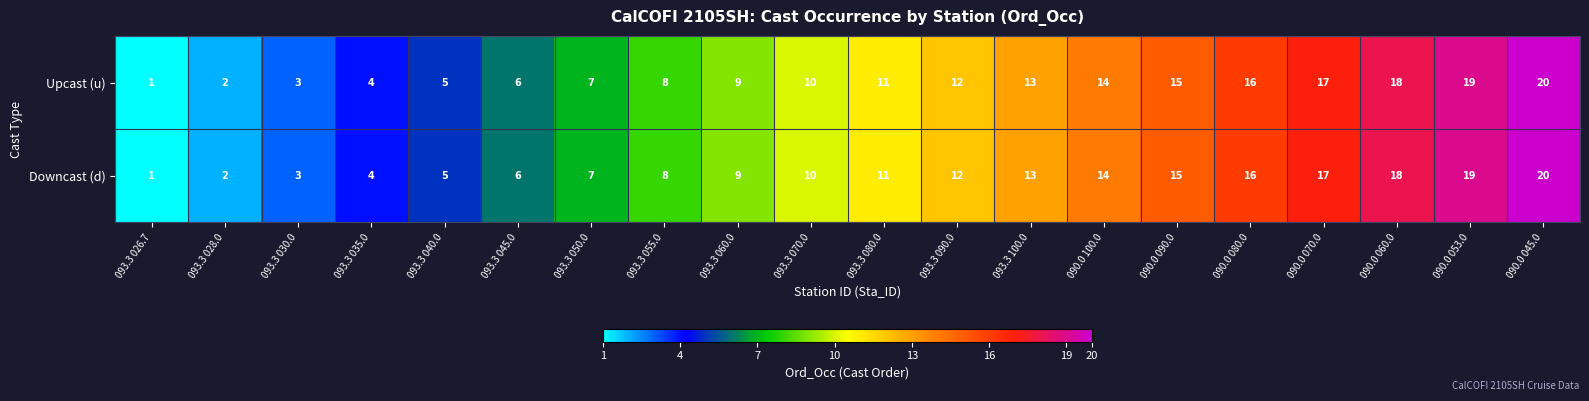

How many categories are shown in the chart?

20